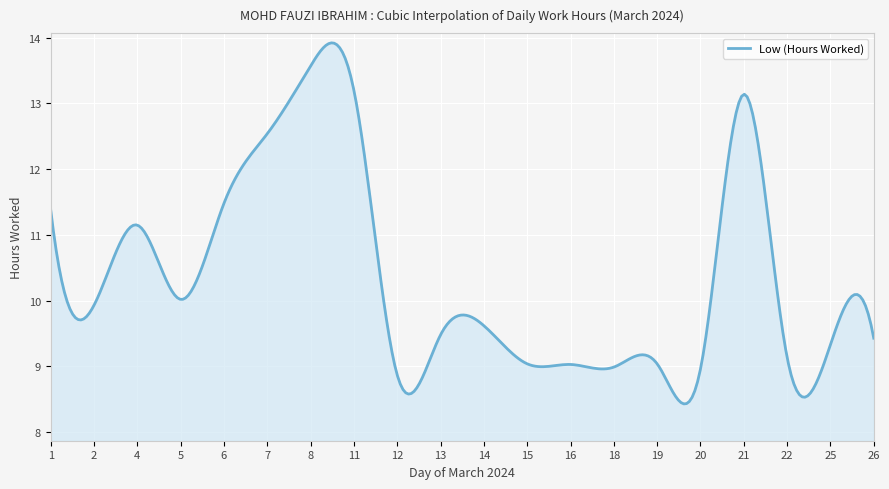

What is the difference between the maximum and minimum values?

5.5